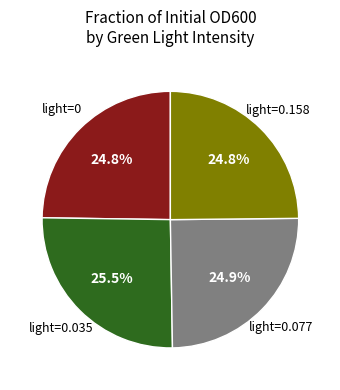

Is there any slice that represents more than half of the pie?

No